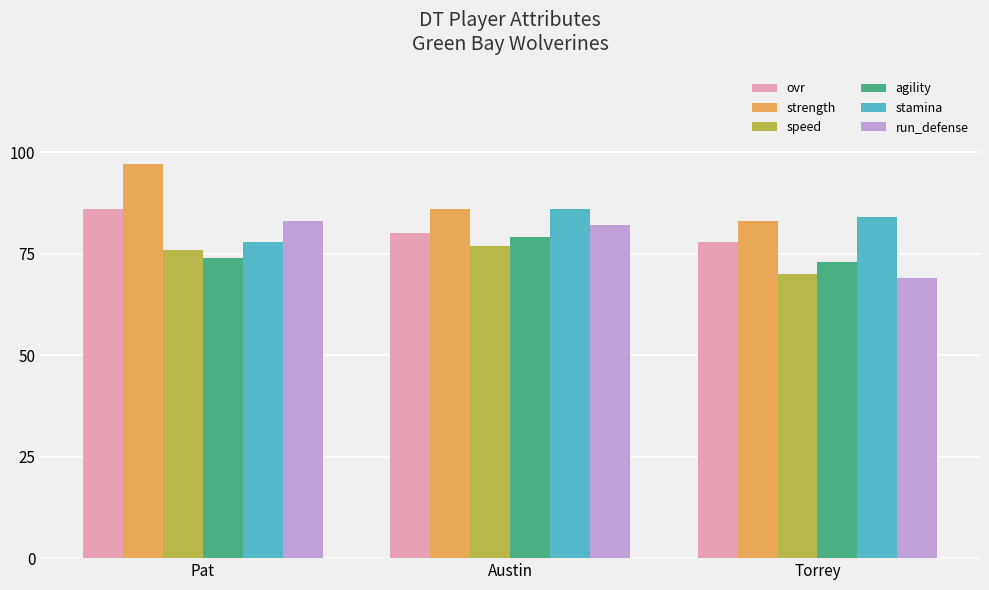

Between Austin and Torrey, which series saw the biggest shift?

run_defense